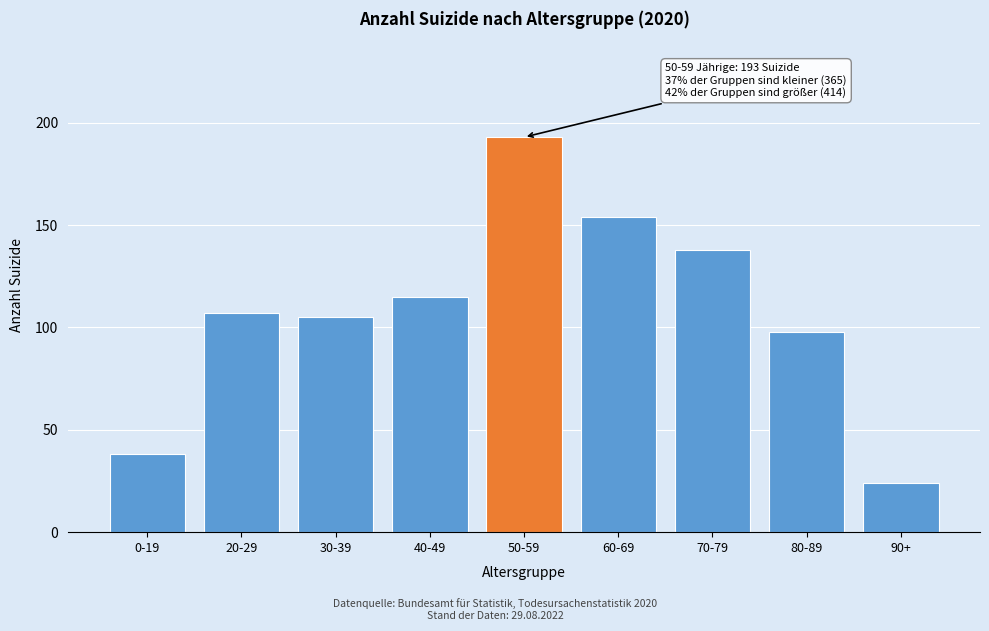

Reading left to right, transcribe all the data shown in this chart.

0-19=38	20-29=107	30-39=105	40-49=115	50-59=193	60-69=154	70-79=138	80-89=98	90+=24